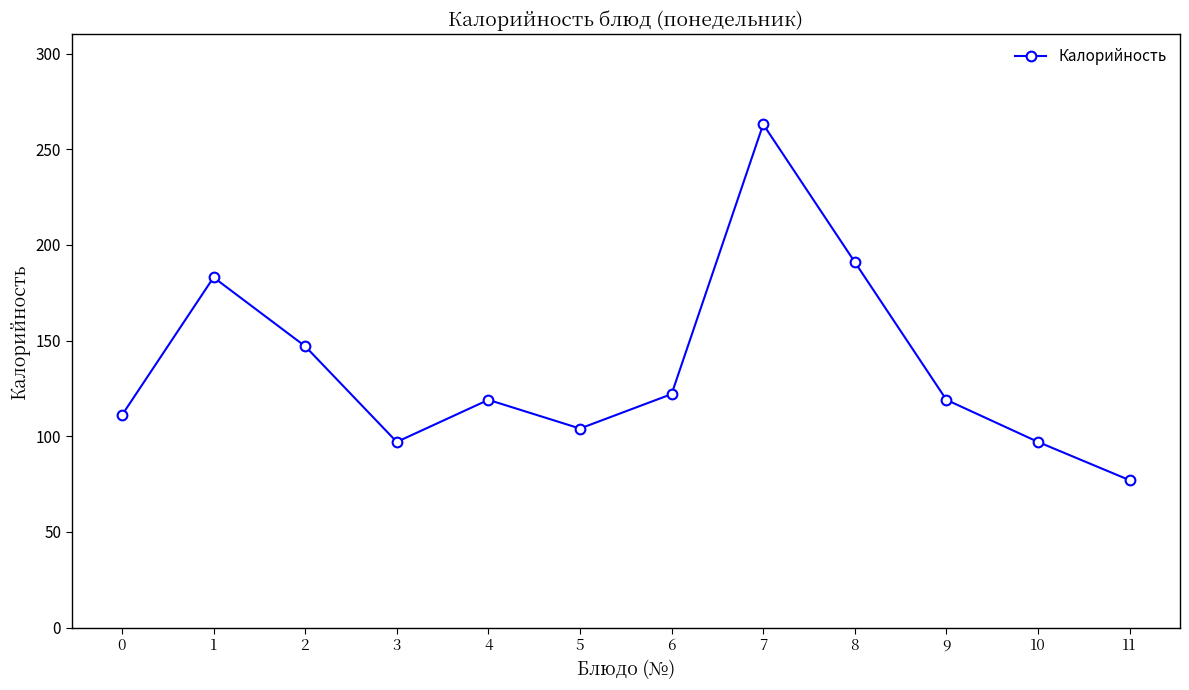

Where is the first local minimum?

3